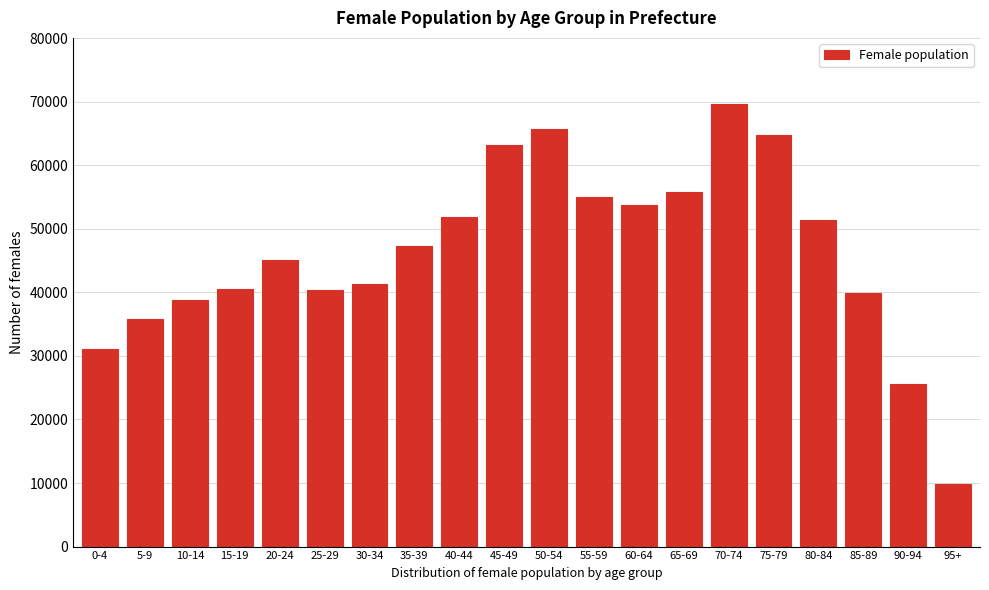

What is the difference between the maximum and minimum values?

59762